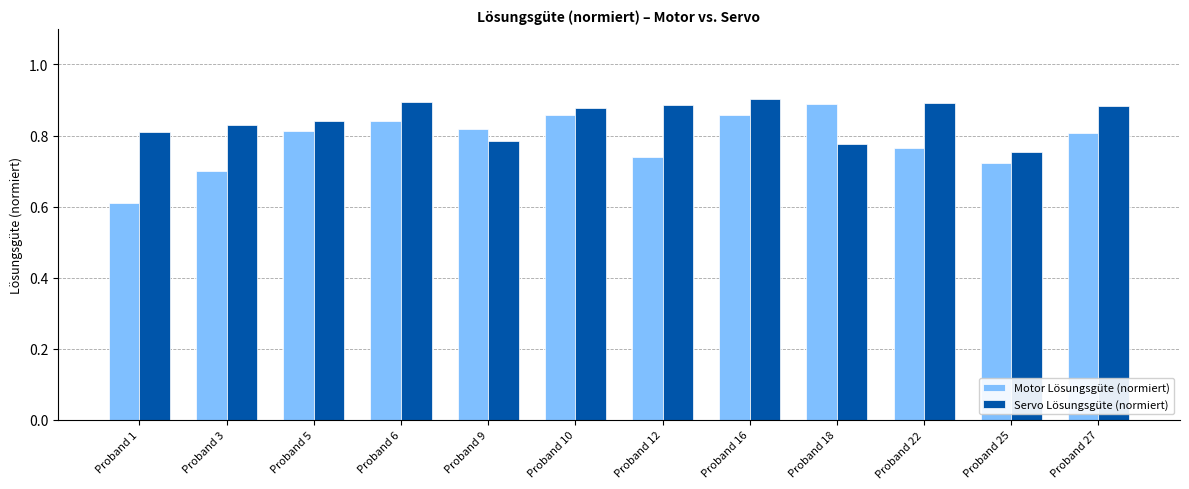

Which series has the largest range (max minus min)?

Motor Lösungsgüte (normiert)